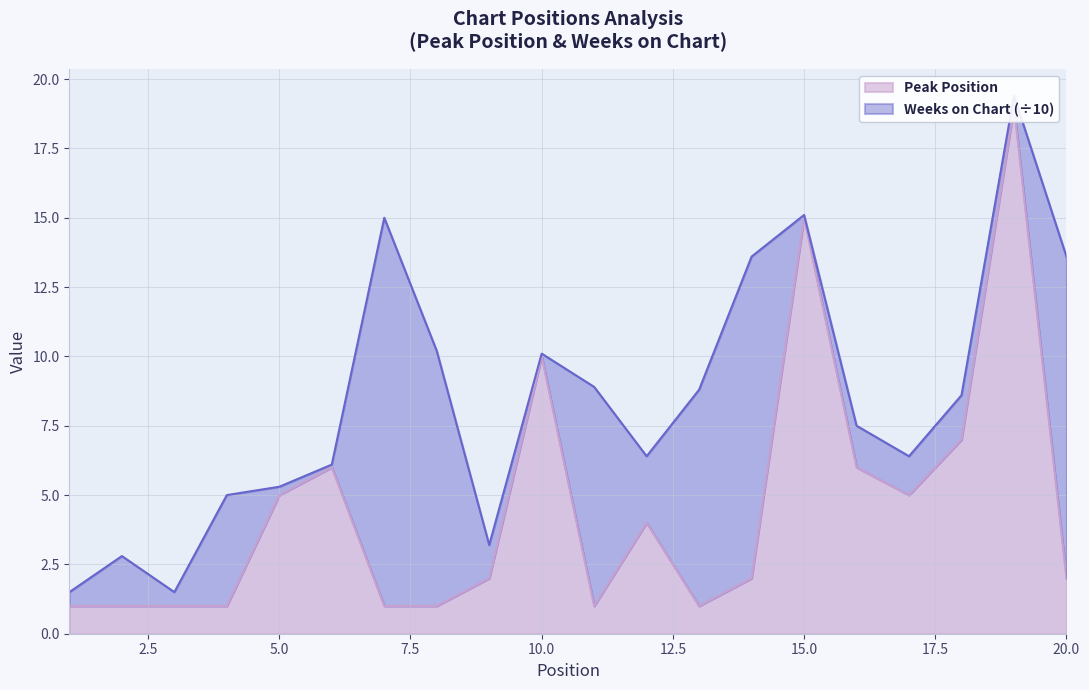

The chart shows a value of 2 at 14. True or false?

True